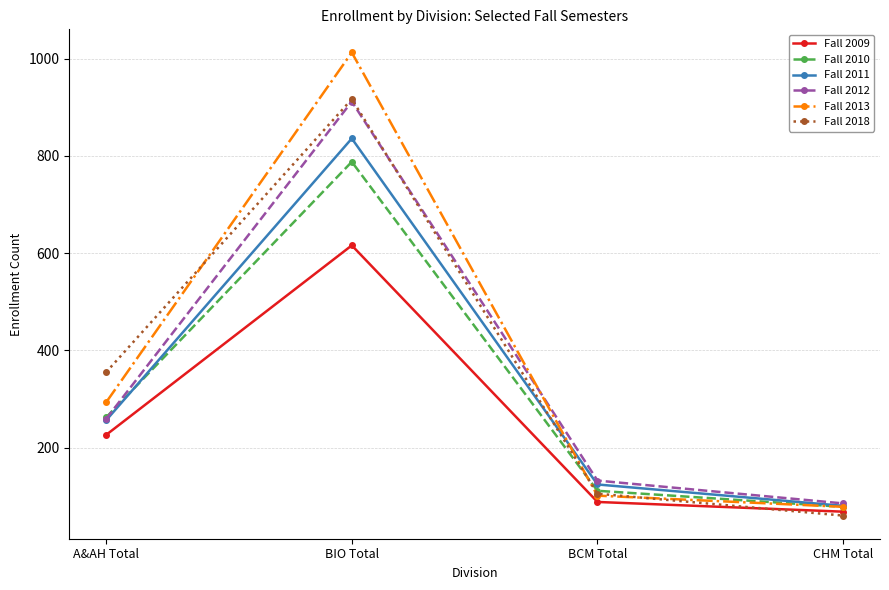

Which series has the widest spread of values?

Fall 2013